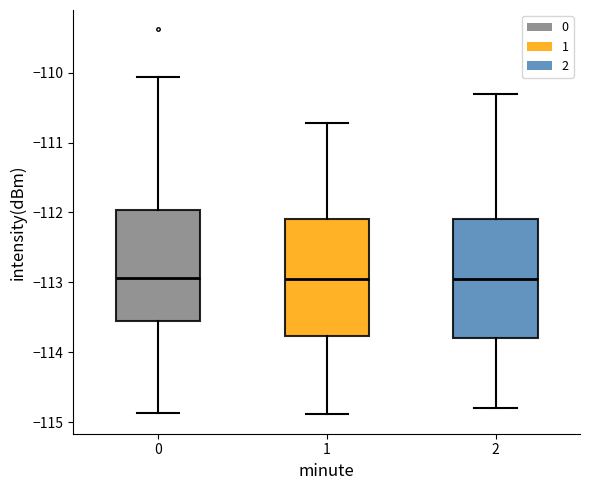

Reading left to right, transcribe this box plot: for each box, give where its median line is, the range the box spans, and where its two whiskers end, as read against the y-axis. The values are not printed on the chart, so give them approximately, as read against the axis.

0: median -112.9, box -113.6 to -112.0, whiskers -114.9 to -110.1
1: median -113.0, box -113.8 to -112.1, whiskers -114.9 to -110.7
2: median -112.9, box -113.8 to -112.1, whiskers -114.8 to -110.3